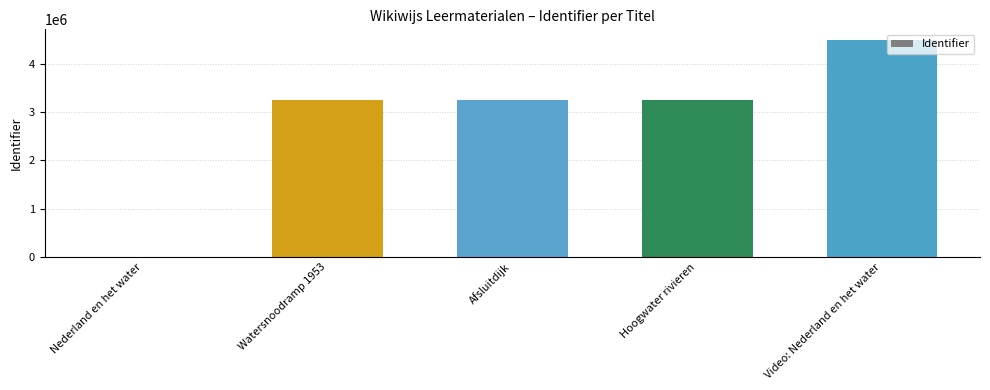

Which has a higher value, Video: Nederland en het water or Afsluitdijk?

Video: Nederland en het water